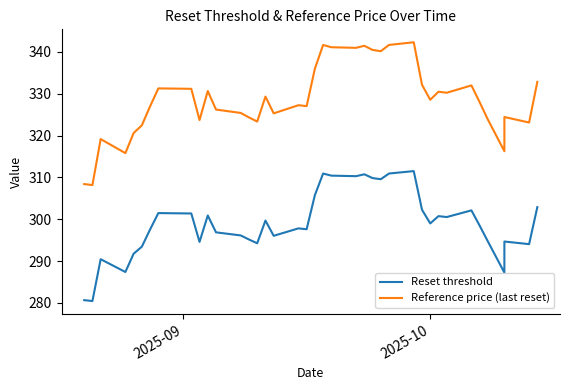

What are all the series names shown in the legend?

Reset threshold, Reference price (last reset)